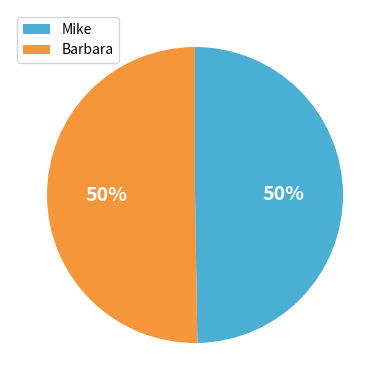

To the nearest percent, what portion does Barbara represent?

50%